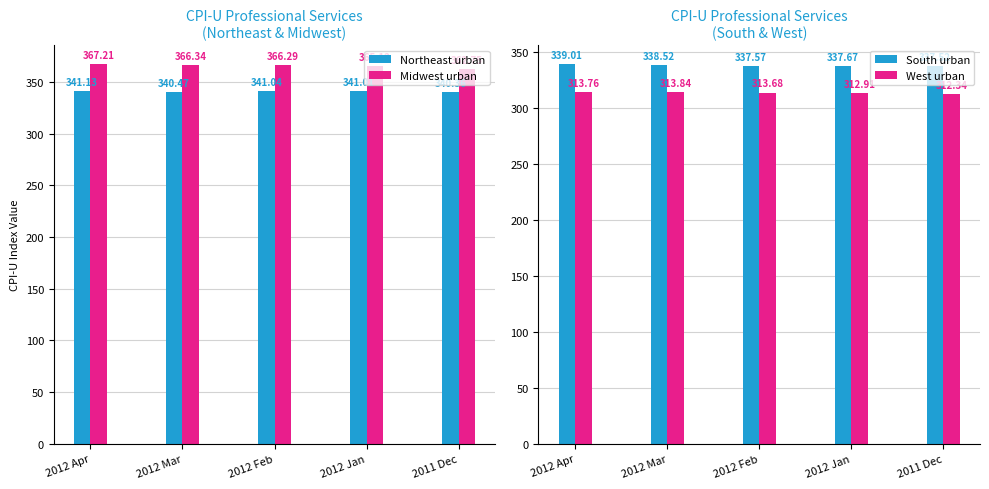

Read the Midwest urban value at 2012 Jan.

365.1